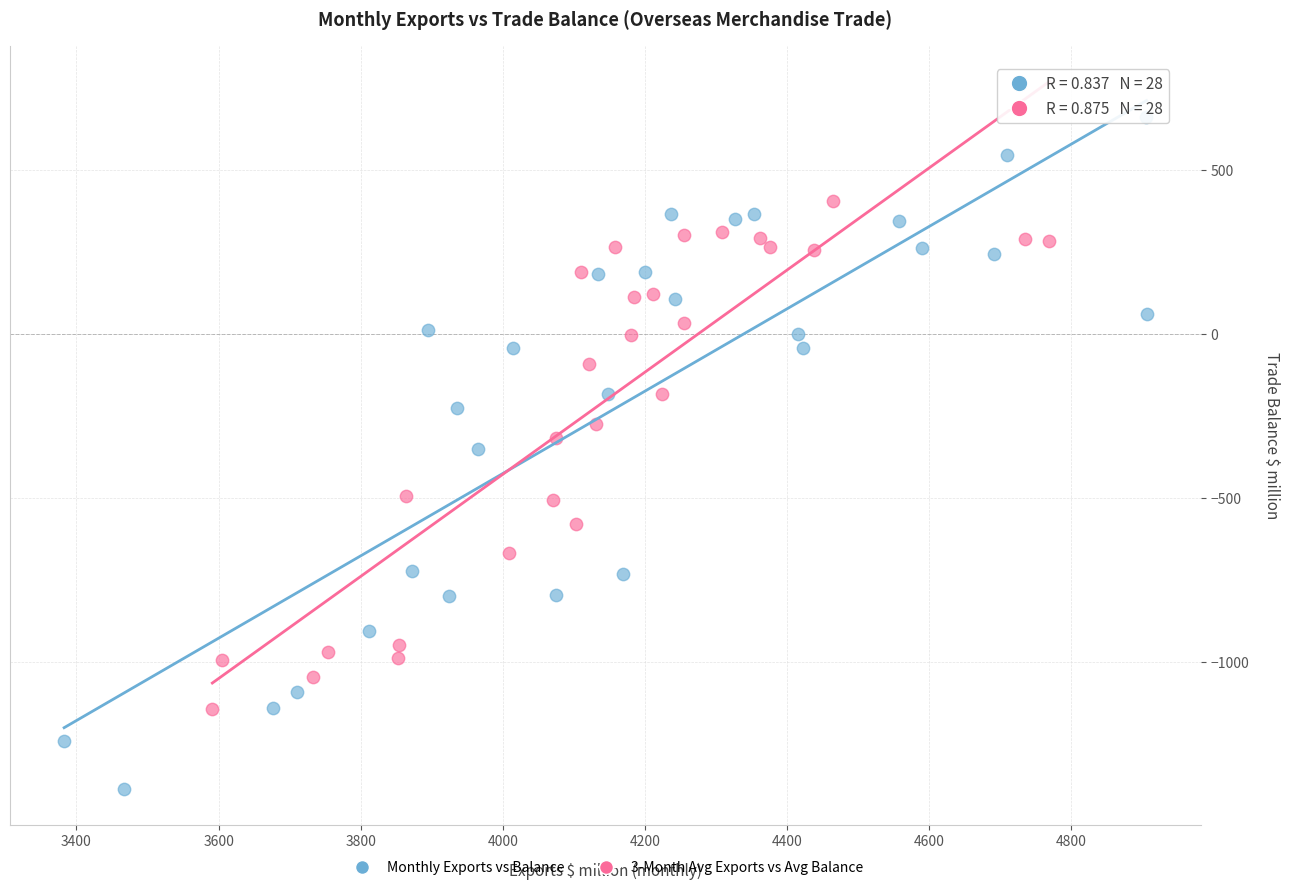

Which series contains the lowest Y value?

Monthly Exports vs Balance